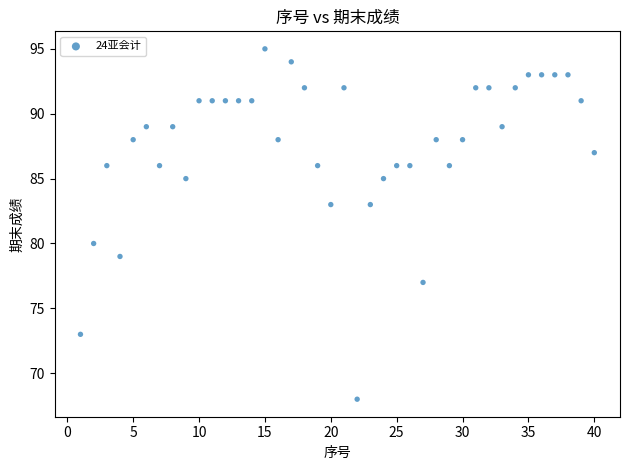

What Y value in the scatter plot is closest to 81?

80